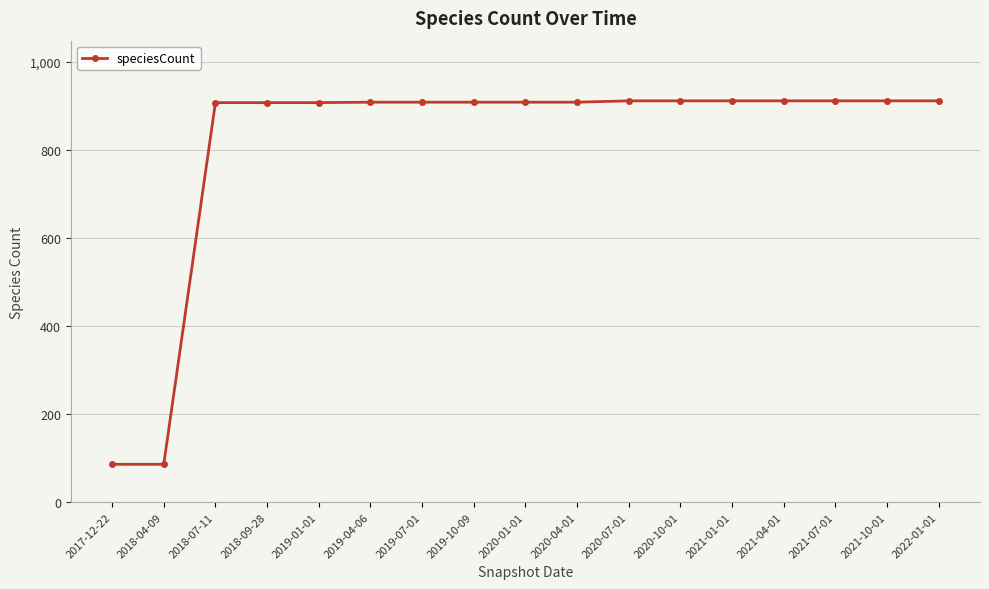

What is the value of the 15th point from the left?

911